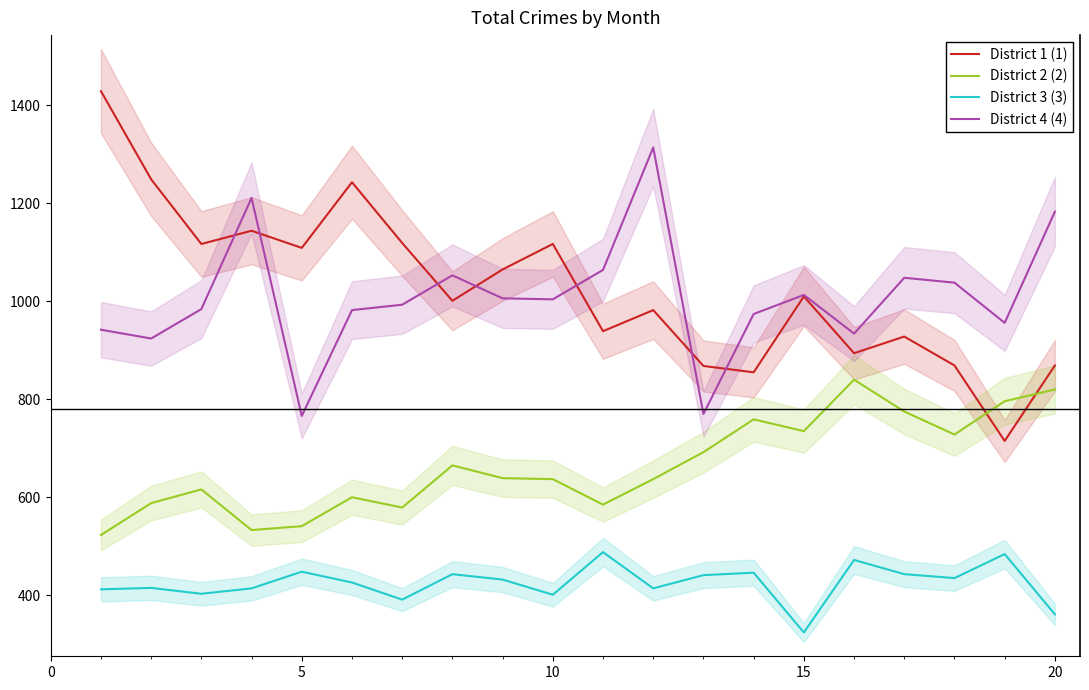

True or false: District 1 (1) and District 2 (2) cross at least once.

True